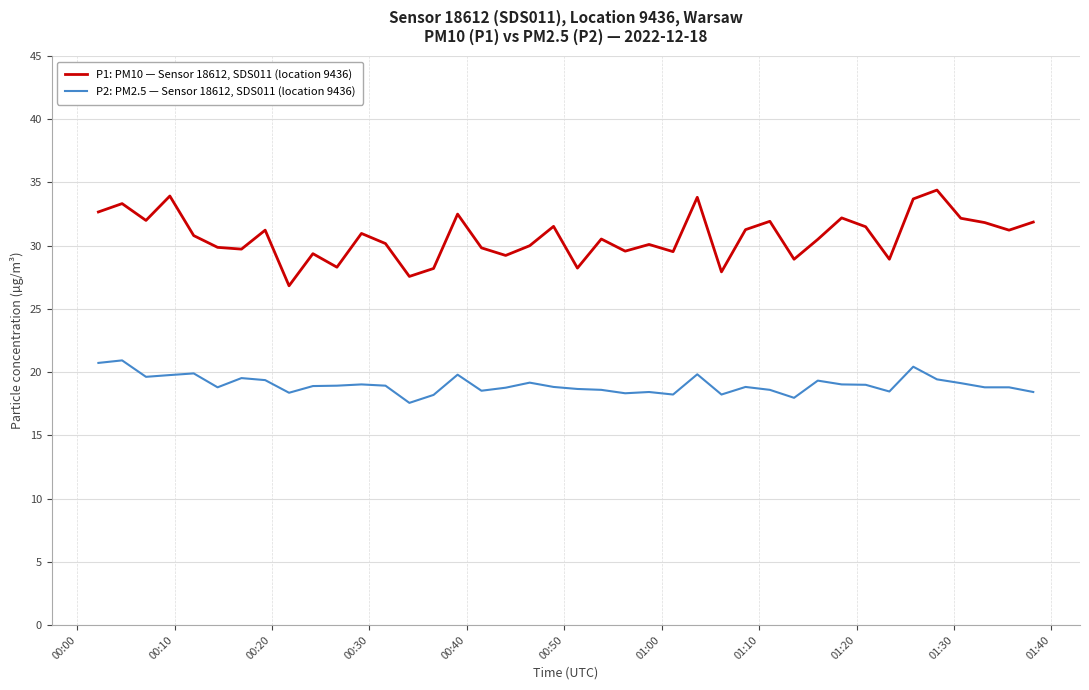

Rank the series by their average value, from highest to lowest.

P1: PM10 — Sensor 18612, SDS011 (location 9436), P2: PM2.5 — Sensor 18612, SDS011 (location 9436)